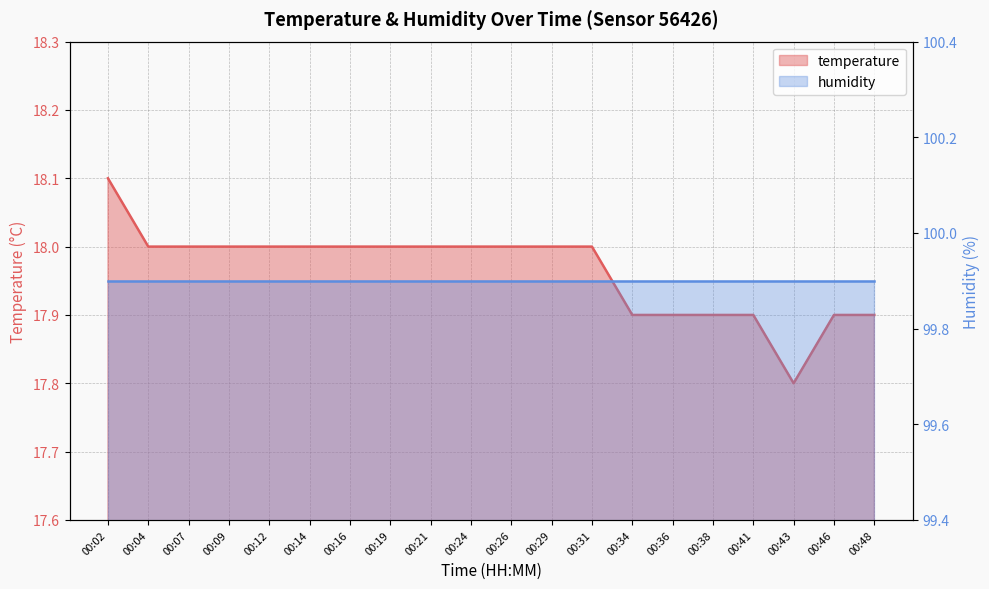

Which has a higher value, 00:41 or 00:43?

00:41